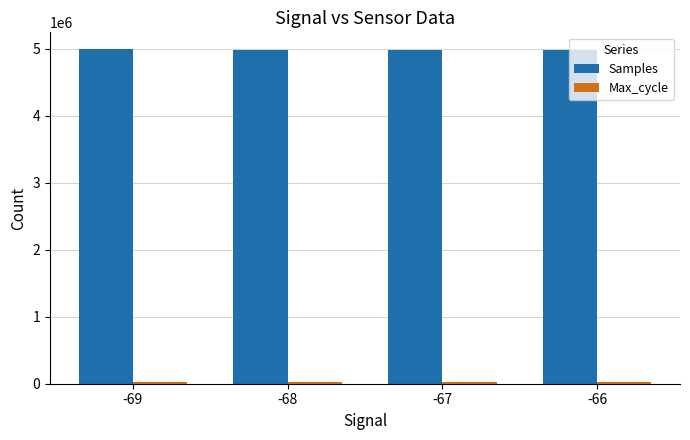

What is the greatest value displayed?

4993499.0